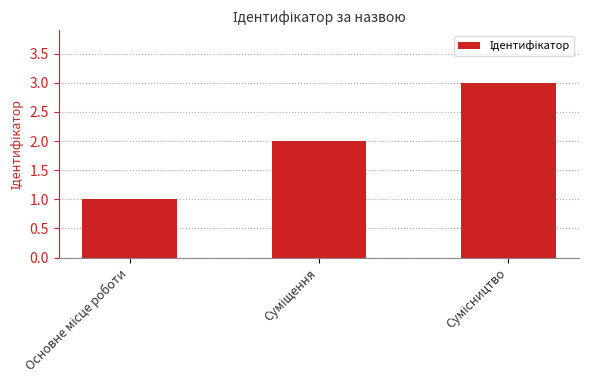

Are the bars horizontal?

No